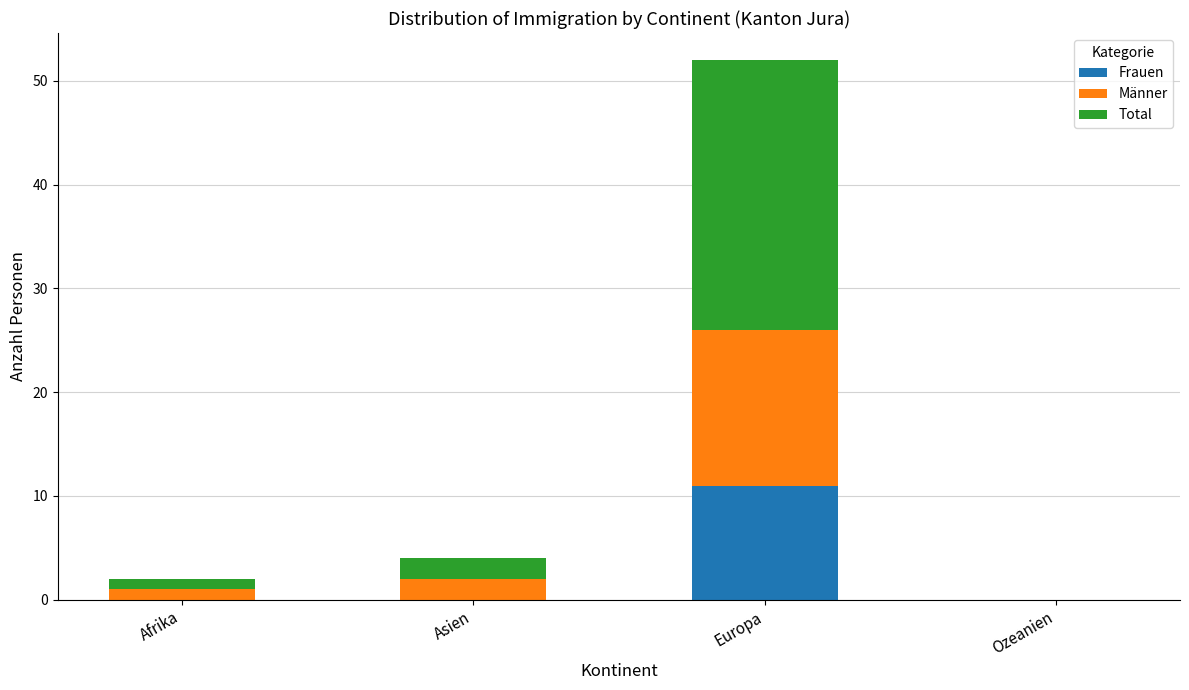

What is the sum of all Frauen values?

11